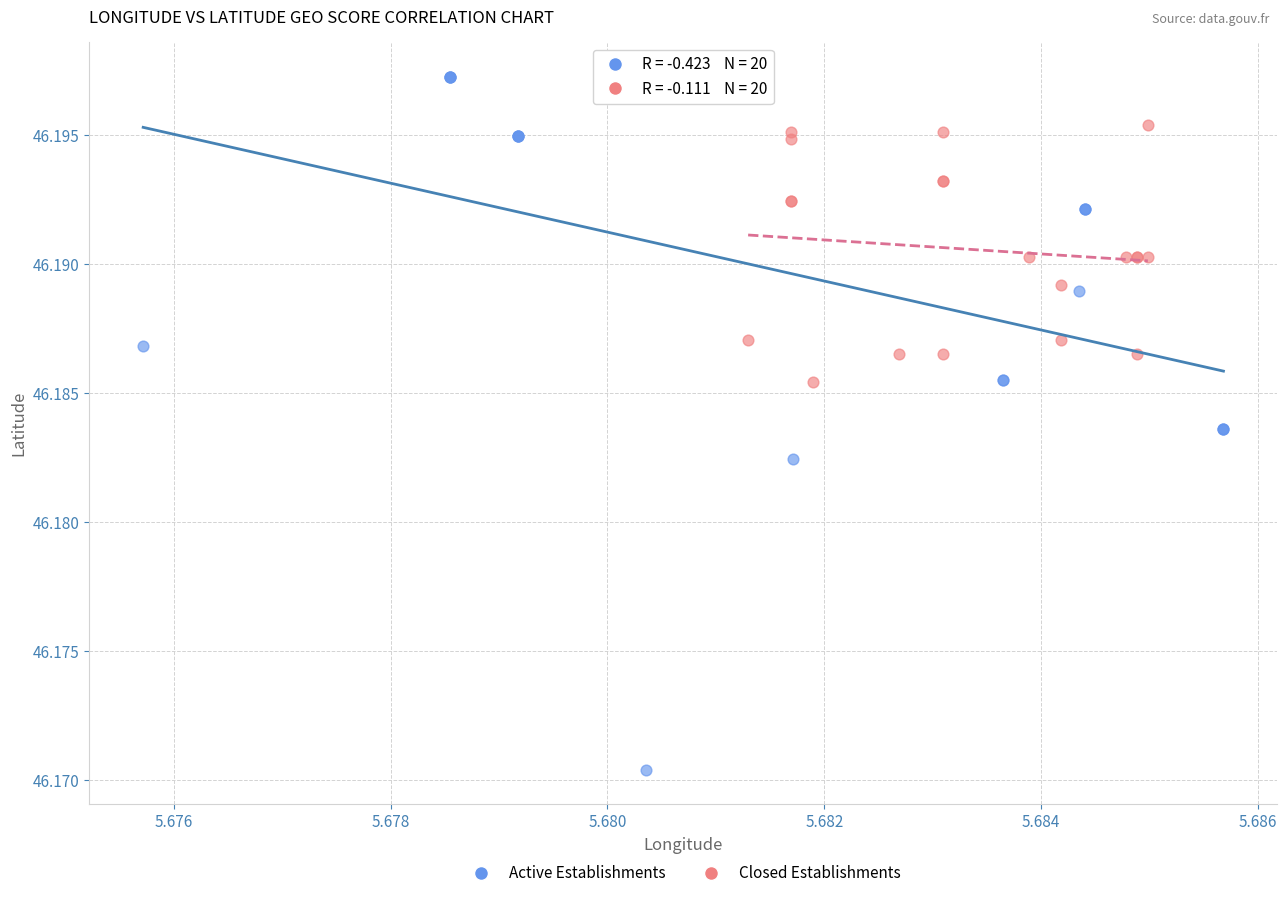

Which series contains the lowest Y value?

Active Establishments